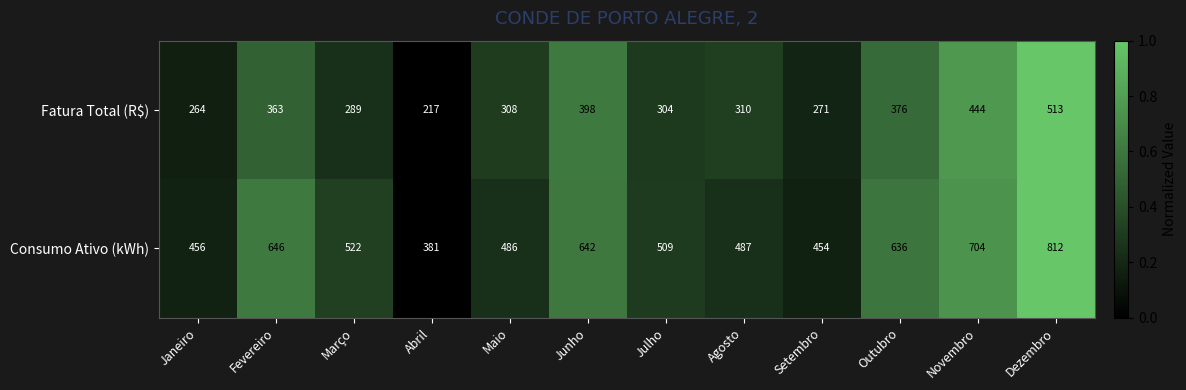

What is the difference between the highest and lowest values at Outubro?

260